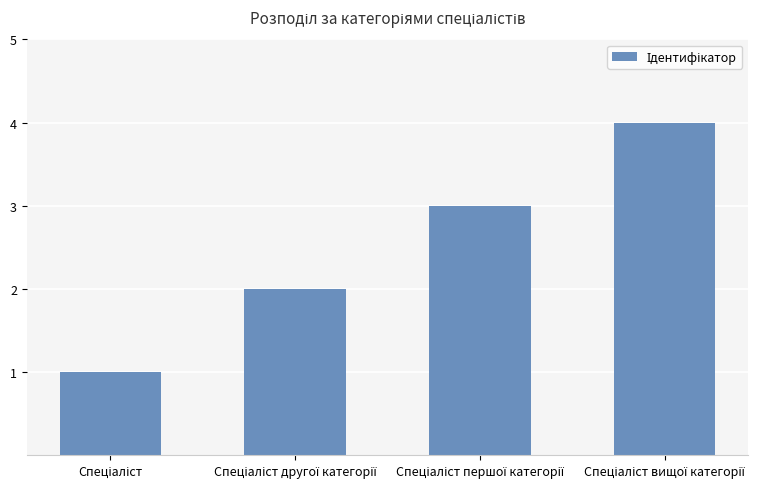

What is the sum of all values?

10